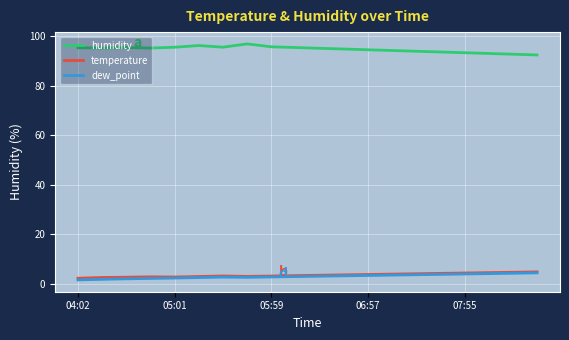

What is the greatest value displayed?

97.0